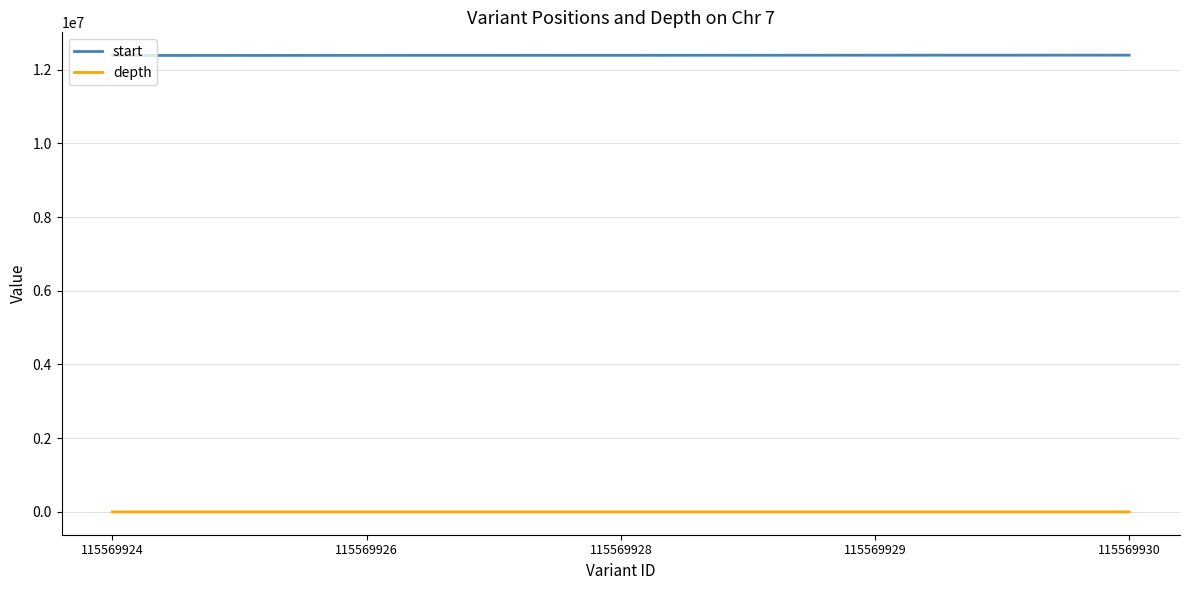

What is the highest value of the start series?

12390502